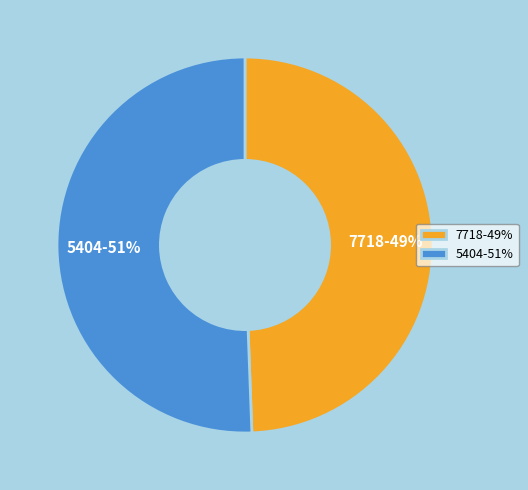

What is the majority slice?

5404